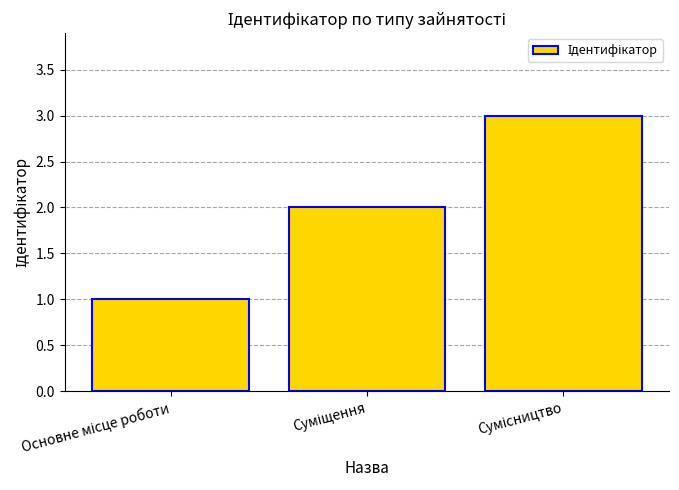

What is the sum of all values?

6